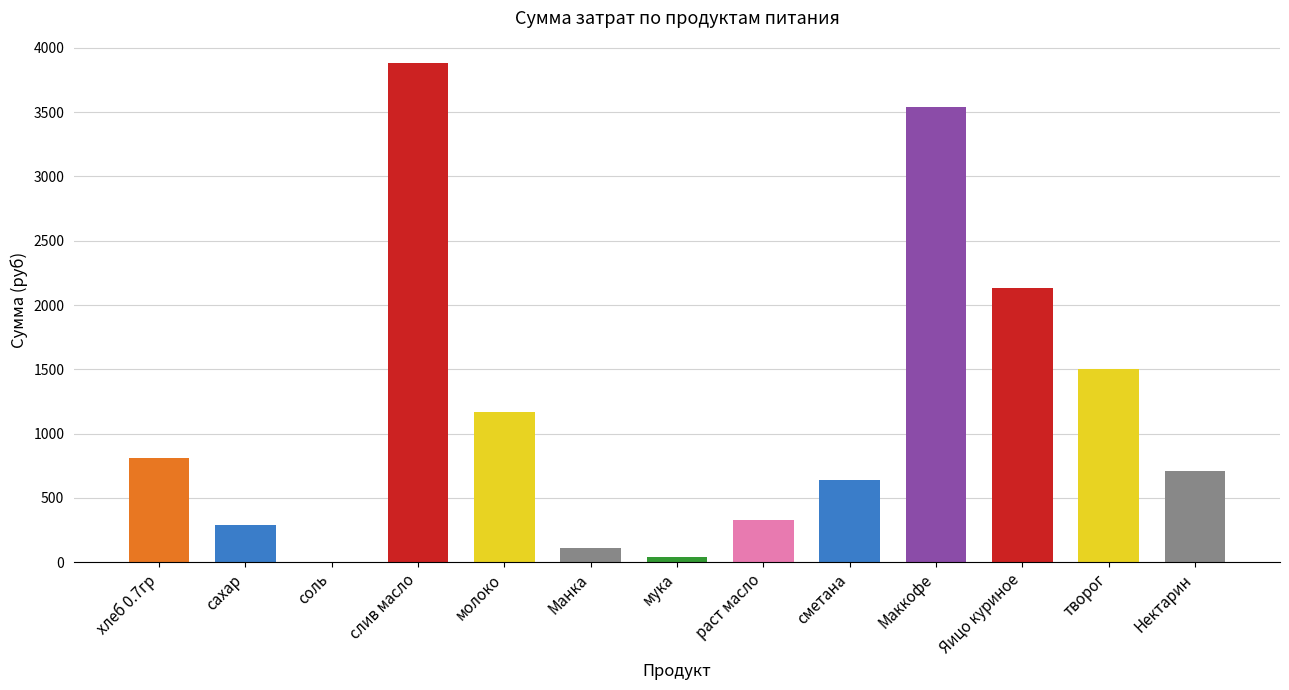

What is the difference between the maximum and minimum values?

3879.9